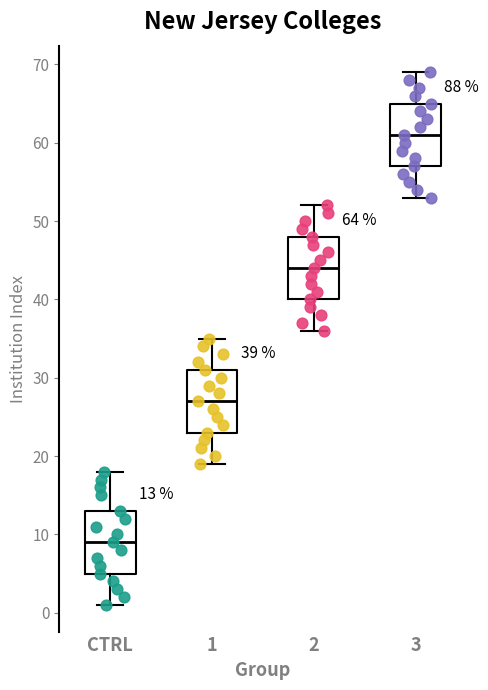

Which box's median line is the highest?

3